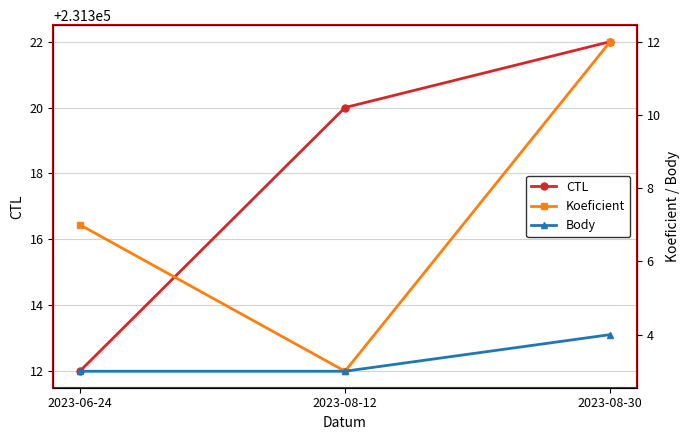

Rank the categories by Koeficient value from highest to lowest.

2023-08-30, 2023-06-24, 2023-08-12